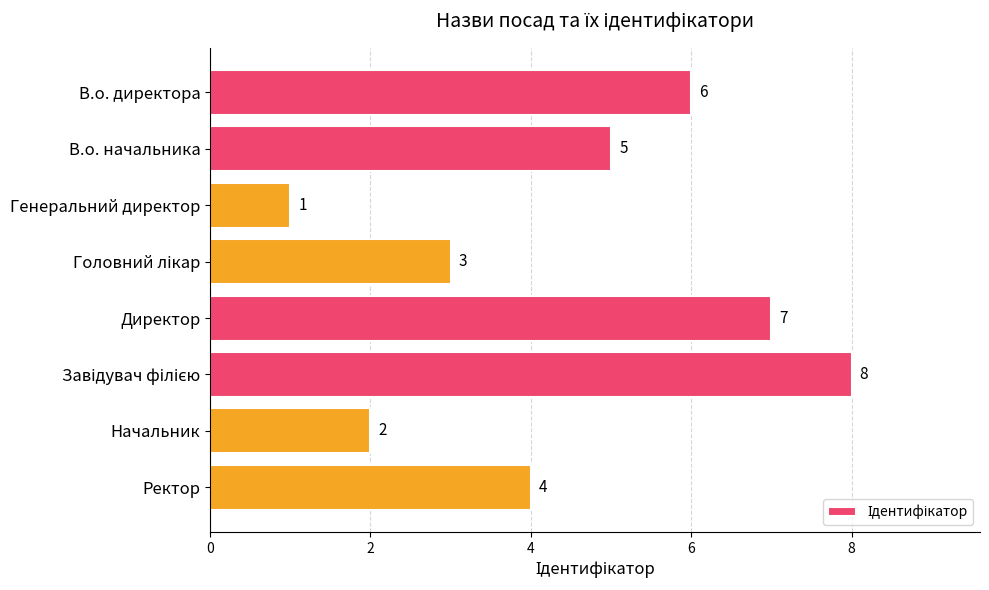

Are the bars horizontal?

Yes